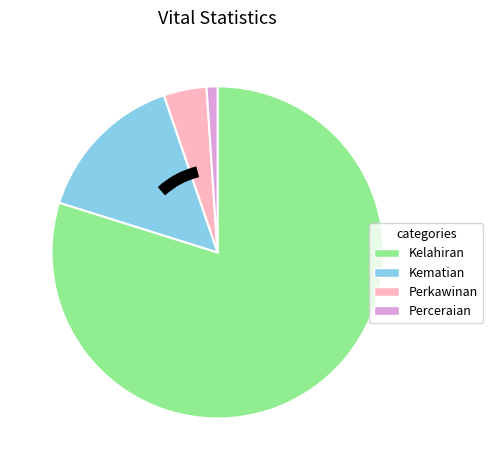

Which has a higher value, Perceraian or Kelahiran?

Kelahiran